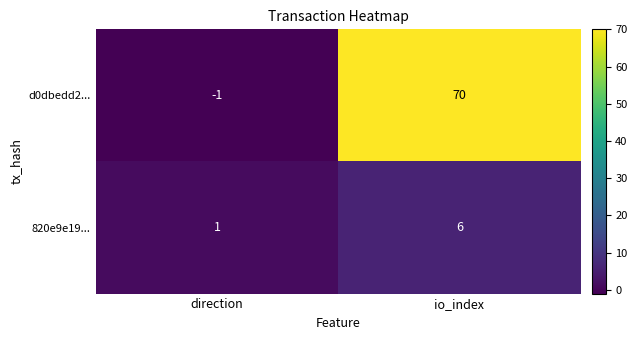

Where is d0dbedd2... nearest to the value 34?

direction